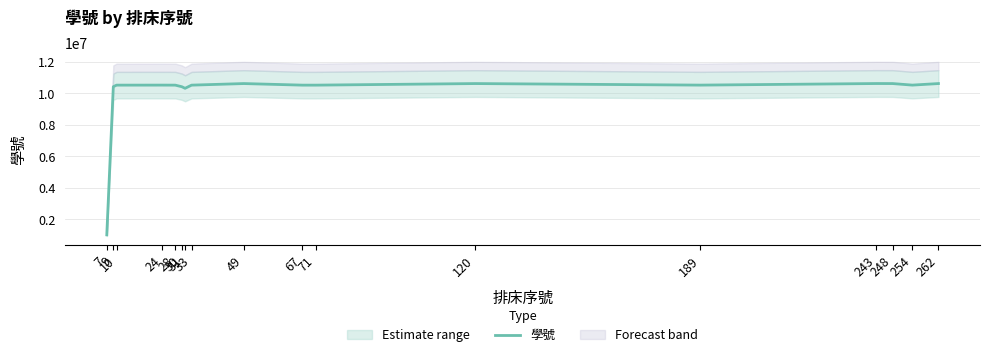

Rank the categories by value from highest to lowest.

243, 49, 262, 248, 120, 24, 254, 189, 67, 10, 71, 33, 28, 30, 9, 31, 7